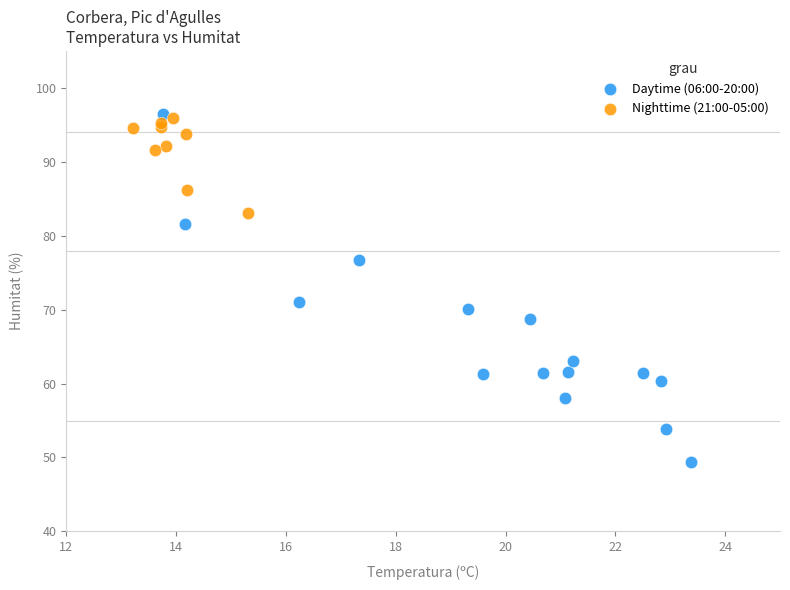

Which series contains the lowest Y value?

Daytime (06:00-20:00)